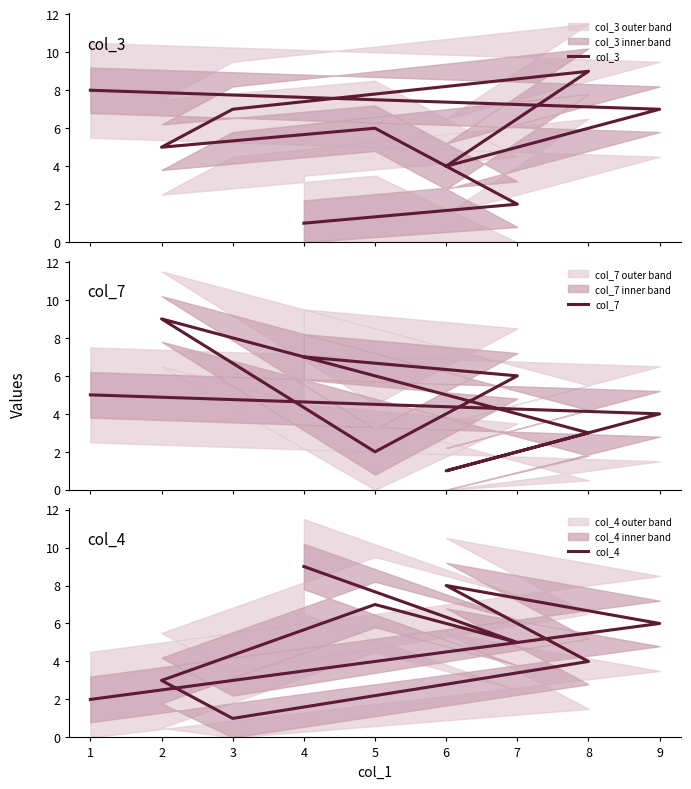

Which series ends up on top after the final intersection of col_4 and col_7?

col_4